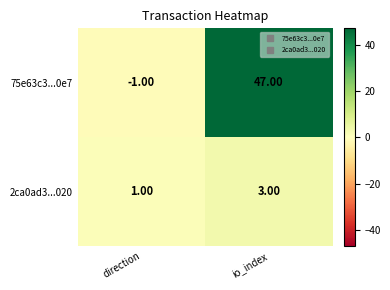

Which label corresponds to the largest value in the chart?

io_index